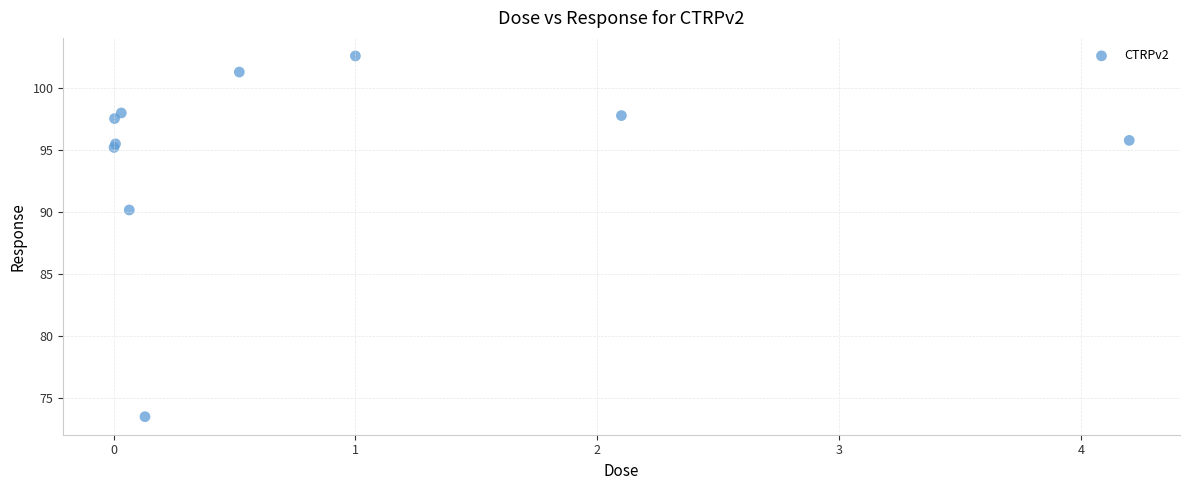

What Y value in the scatter plot is closest to 88?

90.2